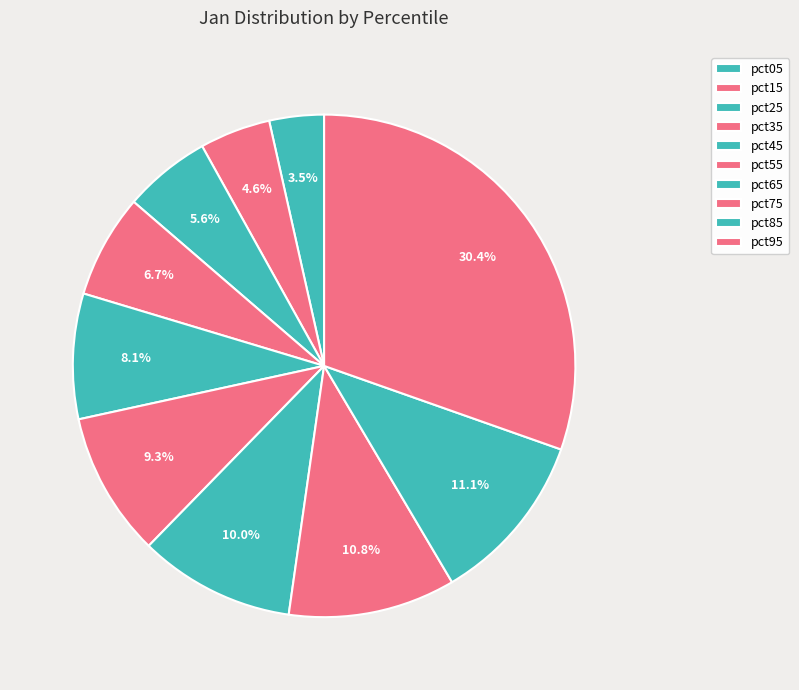

Count the number of slices in the pie.

10